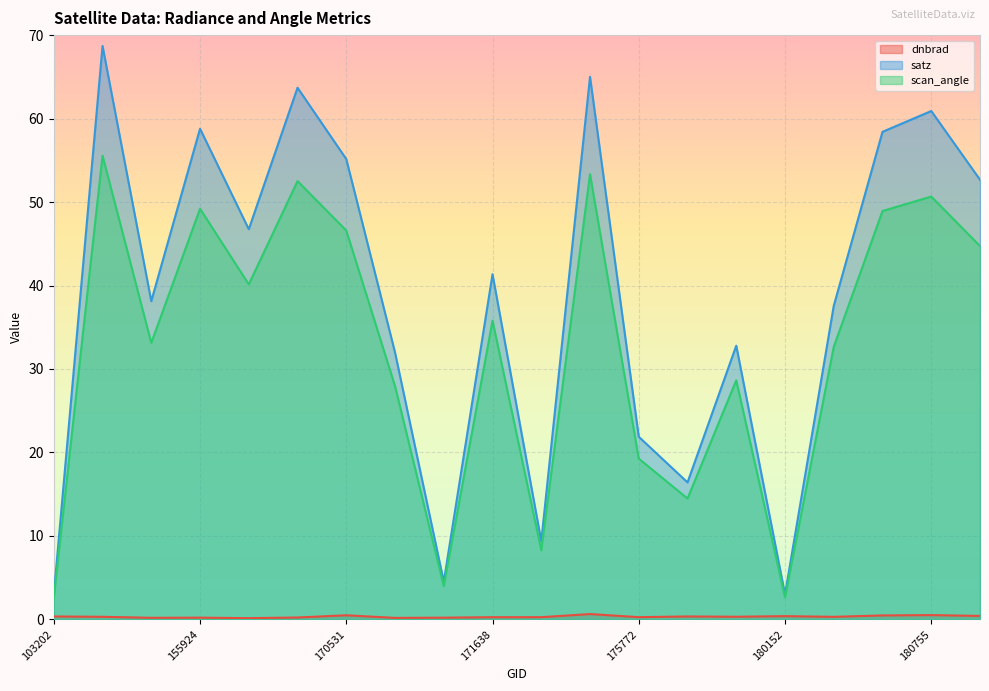

Reading right to left, transcribe all the data shown in this chart.

dnbrad: 181554=0.4	180755=0.5	180544=0.5	180348=0.3	180152=0.4	176748=0.3	175964=0.4	175772=0.3	175388=0.6	174800=0.3	171638=0.3	170898=0.2	170716=0.2	170531=0.5	170338=0.2	170155=0.1	155924=0.2	155739=0.2	155011=0.3	103202=0.4
satz: 181554=52.7	180755=60.9	180544=58.4	180348=37.6	180152=3.0	176748=32.8	175964=16.4	175772=21.9	175388=65.0	174800=9.4	171638=41.4	170898=4.5	170716=32.0	170531=55.1	170338=63.7	170155=46.7	155924=58.8	155739=38.1	155011=68.7	103202=2.9
scan_angle: 181554=44.7	180755=50.7	180544=48.9	180348=32.7	180152=2.6	176748=28.6	175964=14.5	175772=19.3	175388=53.3	174800=8.3	171638=35.8	170898=4.0	170716=28.0	170531=46.6	170338=52.5	170155=40.1	155924=49.2	155739=33.1	155011=55.6	103202=2.6